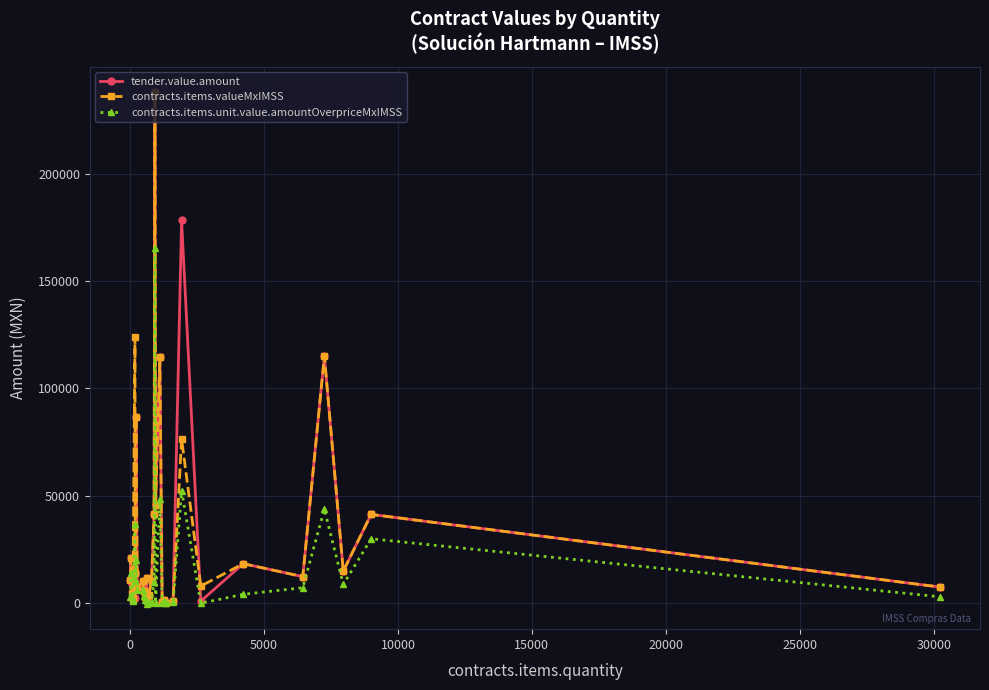

True or false: tender.value.amount has more than 0 interior local peaks.

True